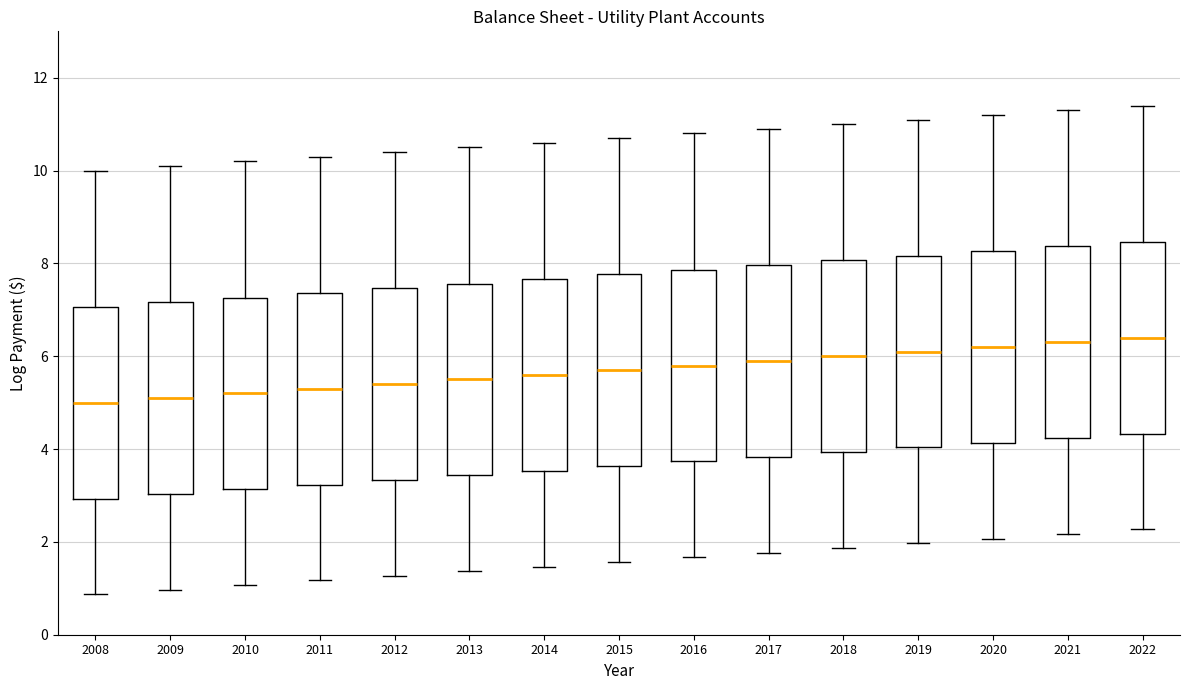

Where does the lower whisker of the box at x = 2021 end on the y-axis? The values are not printed on the chart, so give them approximately, as read against the axis.

2.2